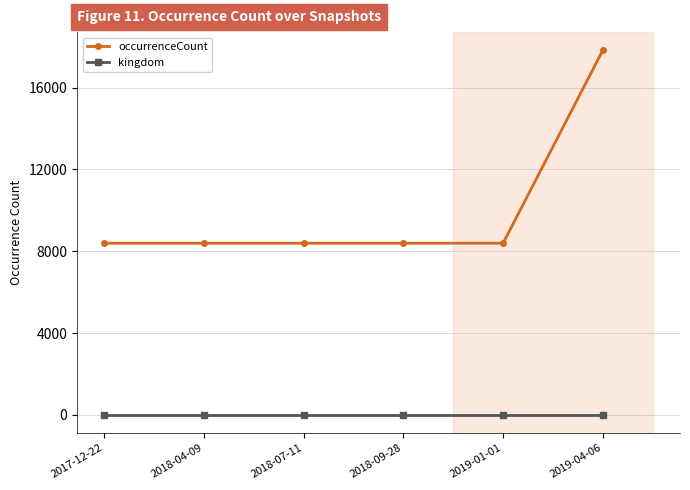

What is the smallest value displayed?

1